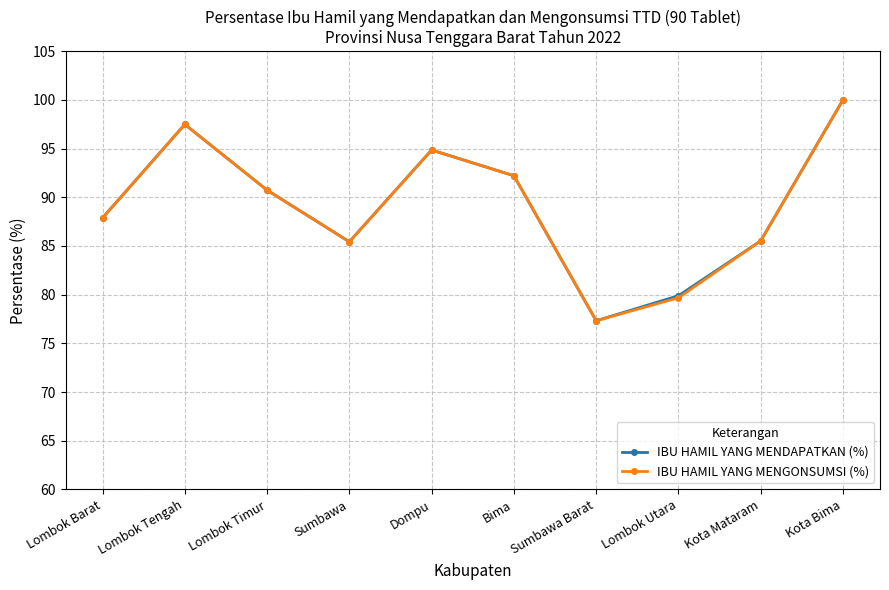

What is the total value across all series at Bima?

184.4